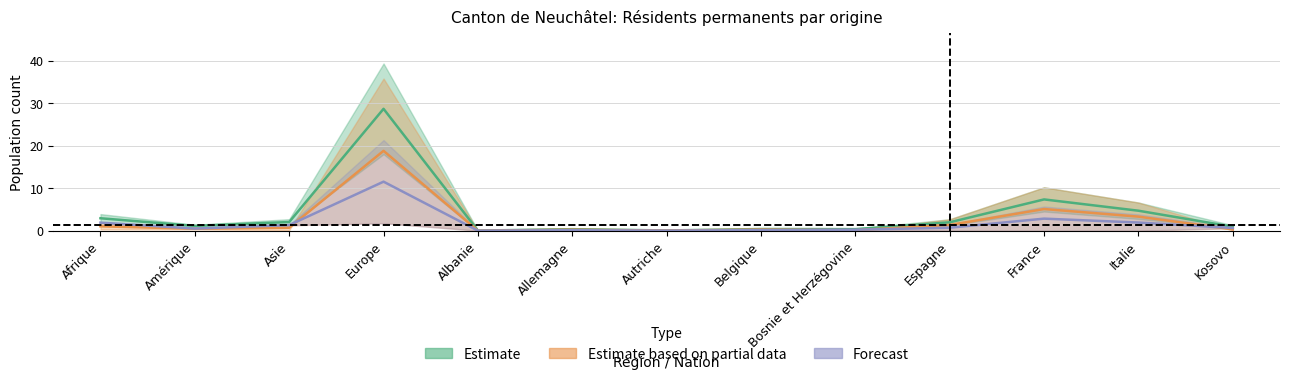

At which label does Femmes reach its minimum?

Albanie